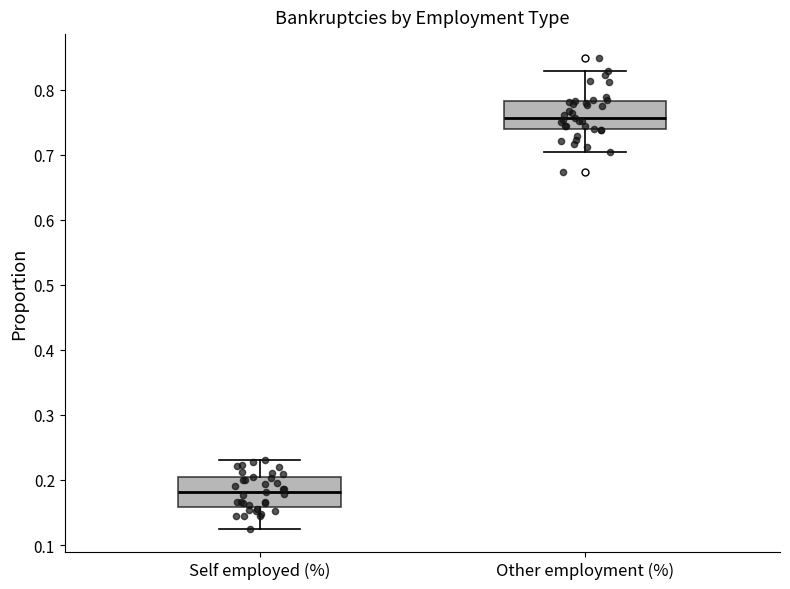

Reading left to right, transcribe this box plot: for each box, give where its median line is, the range the box spans, and where its two whiskers end, as read against the y-axis. The values are not printed on the chart, so give them approximately, as read against the axis.

Self employed (%): median 0.18, box 0.16 to 0.20, whiskers 0.13 to 0.23
Other employment (%): median 0.76, box 0.74 to 0.78, whiskers 0.70 to 0.83